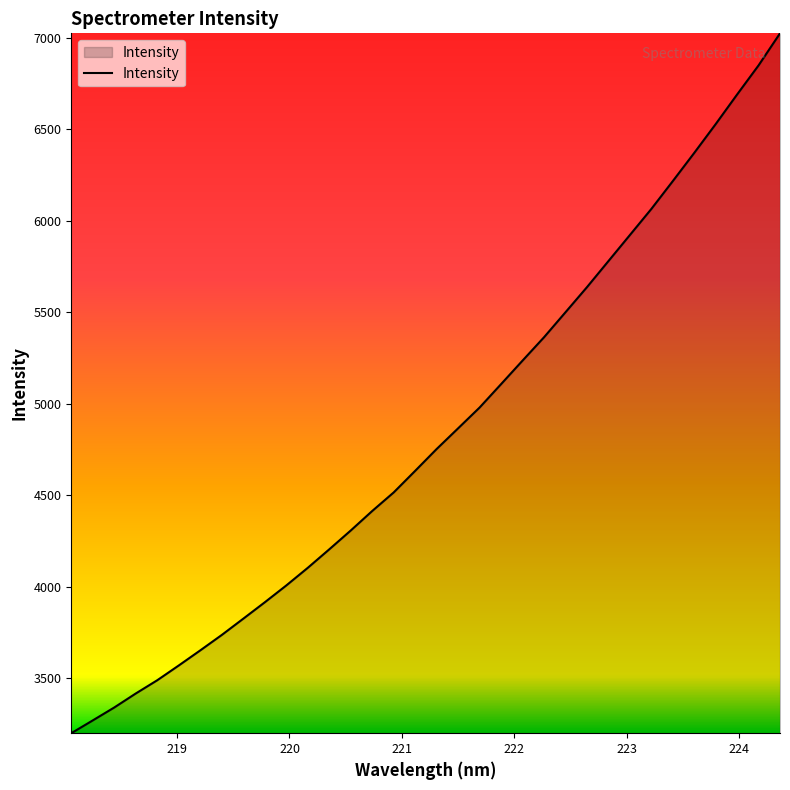

What is the smallest value displayed?

3199.8